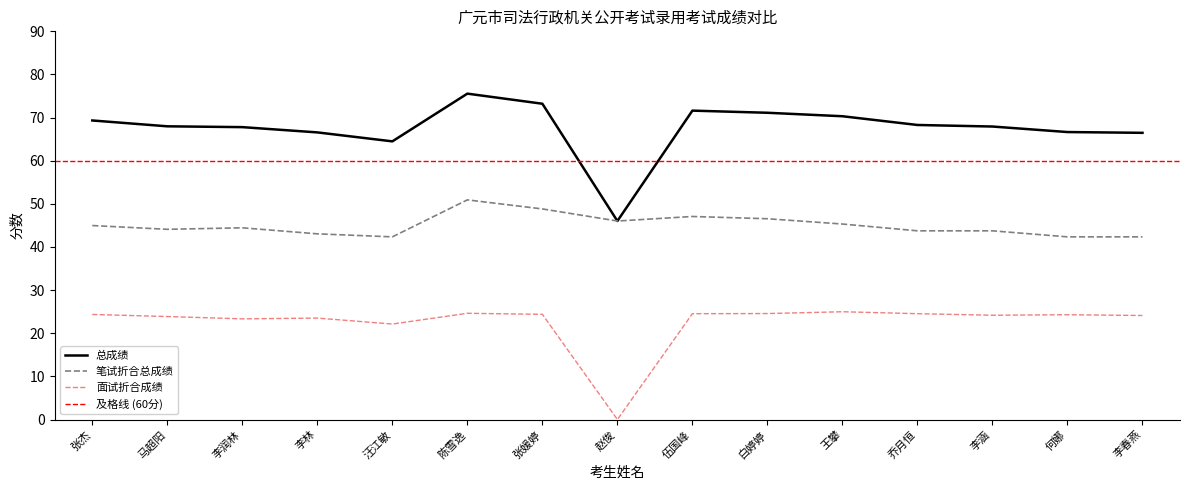

In 笔试折合总成绩, how many points are higher than both neighbors (excluding endpoints)?

3